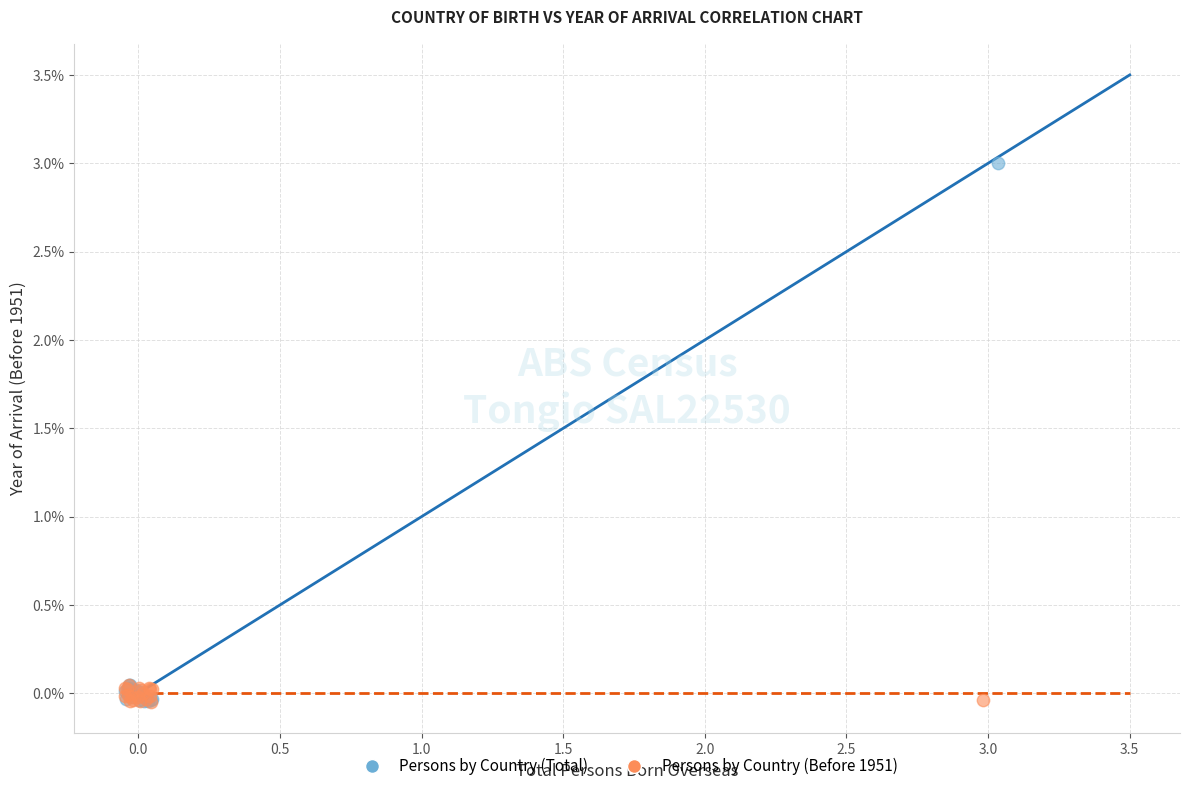

Which series has the largest Y range (max minus min)?

Persons by Country (Total)